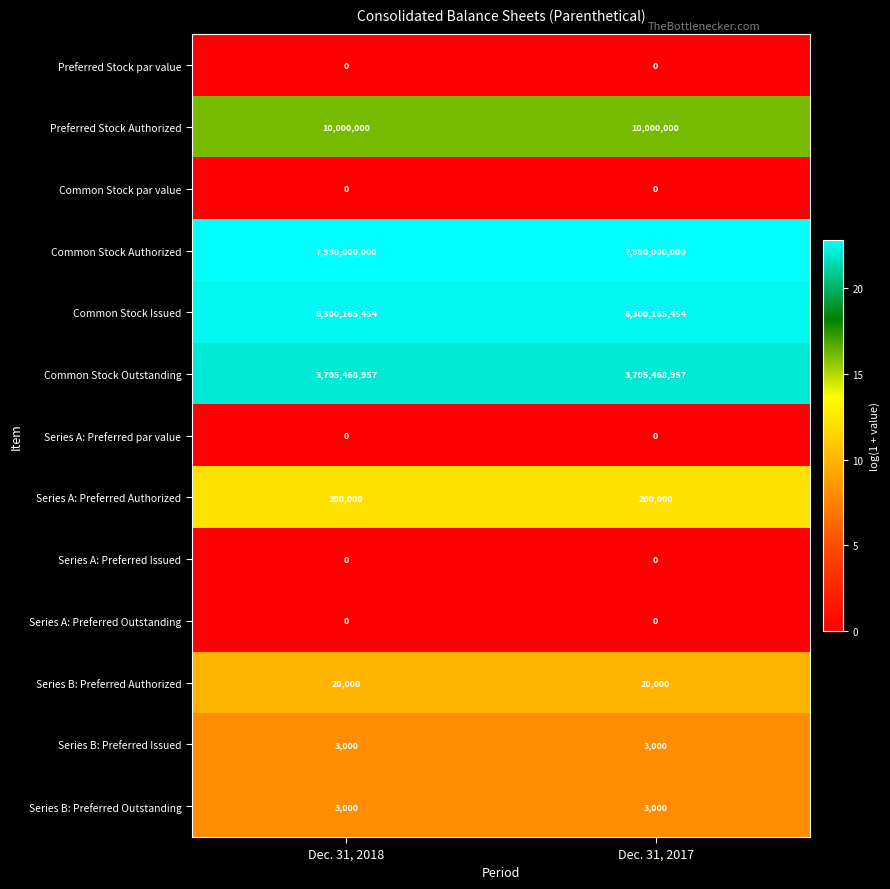

What is the total value across all series at Dec. 31, 2018?

18005860411